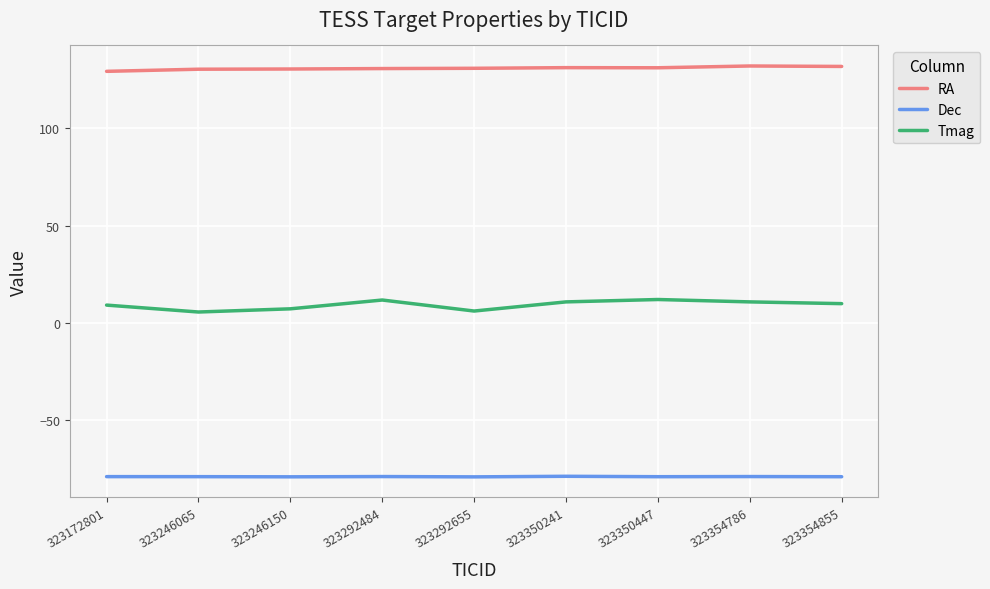

The value of Dec at 323292655 is -79.1. True or false?

True